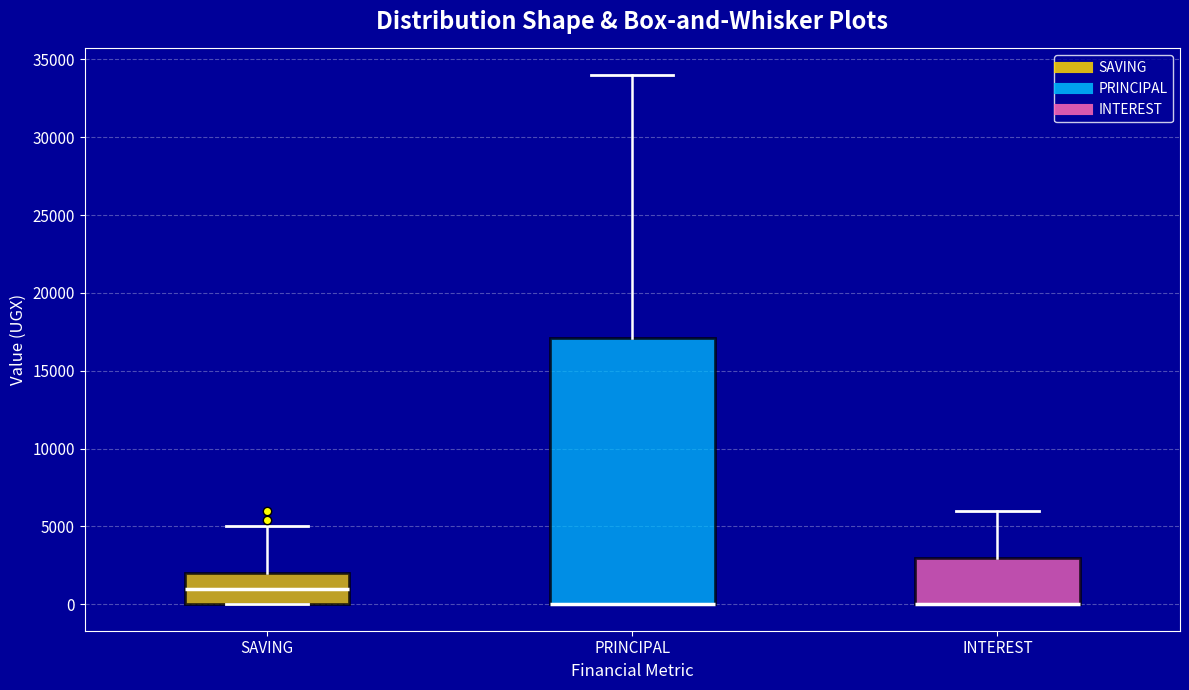

Reading left to right, read every box against the y-axis: the position of its median line, the range the box covers, and the ends of its whiskers. The values are not printed on the chart, so give them approximately, as read against the axis.

SAVING: median 1000, box 0 to 2000, whiskers 0 to 5000
PRINCIPAL: median 0 (drawn on the box's lower edge), box 0 to 17000, whiskers 0 to 34000
INTEREST: median 0 (drawn on the box's lower edge), box 0 to 3000, whiskers 0 to 6000